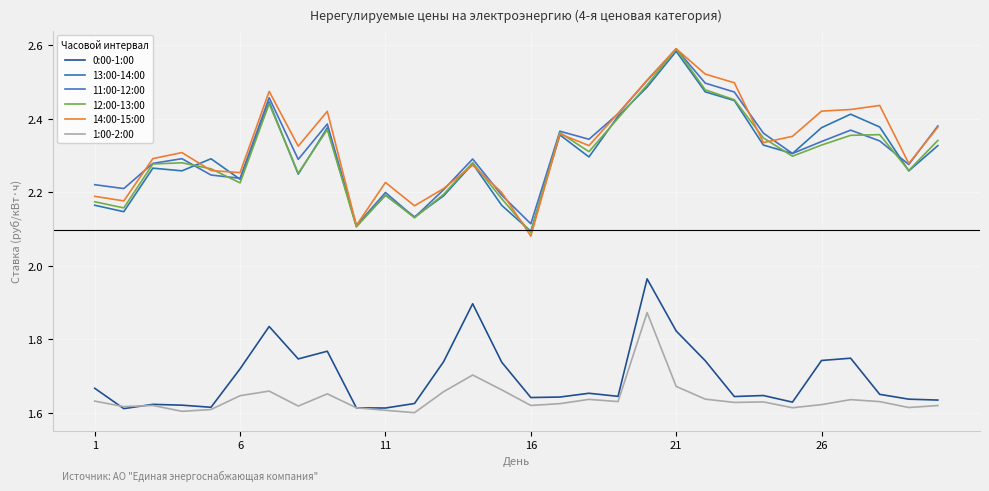

Which series has the widest spread of values?

14:00-15:00